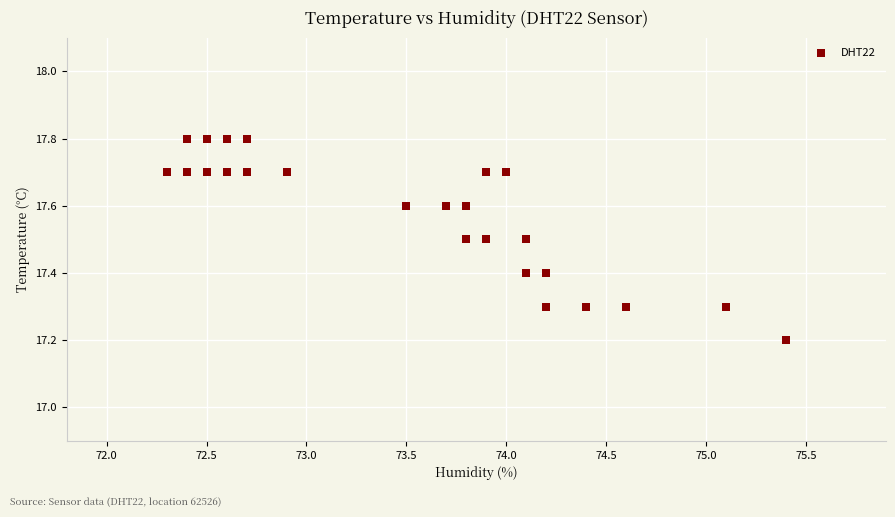

What Y value in the scatter plot is closest to 17?

17.2